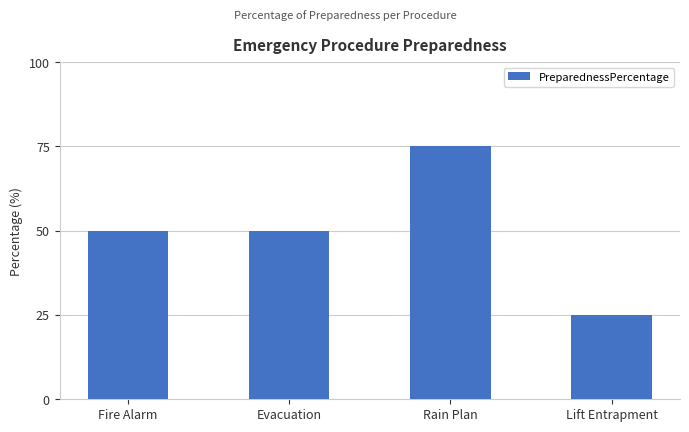

The chart shows a value of 19 at Fire Alarm. True or false?

False